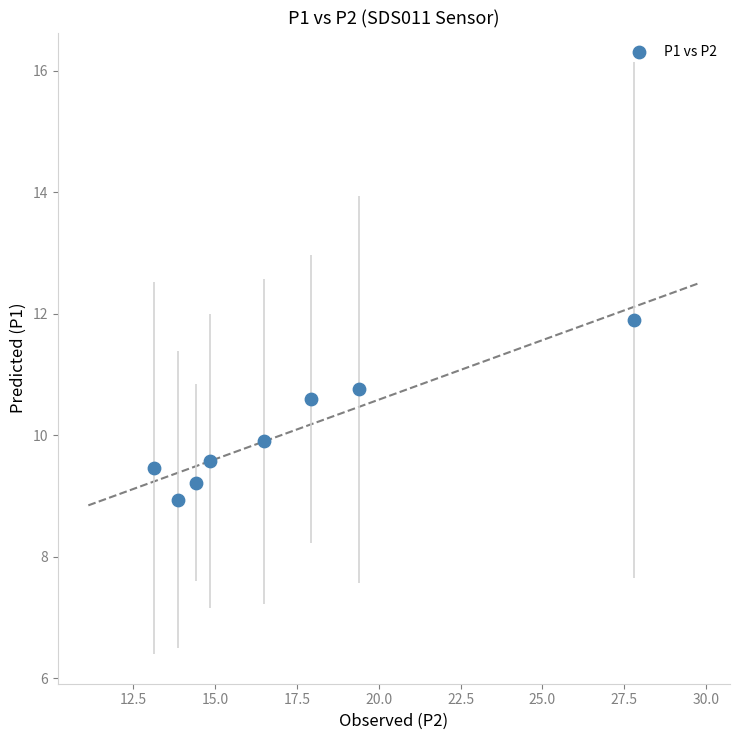

What is the range of X values (max minus min)?

14.7